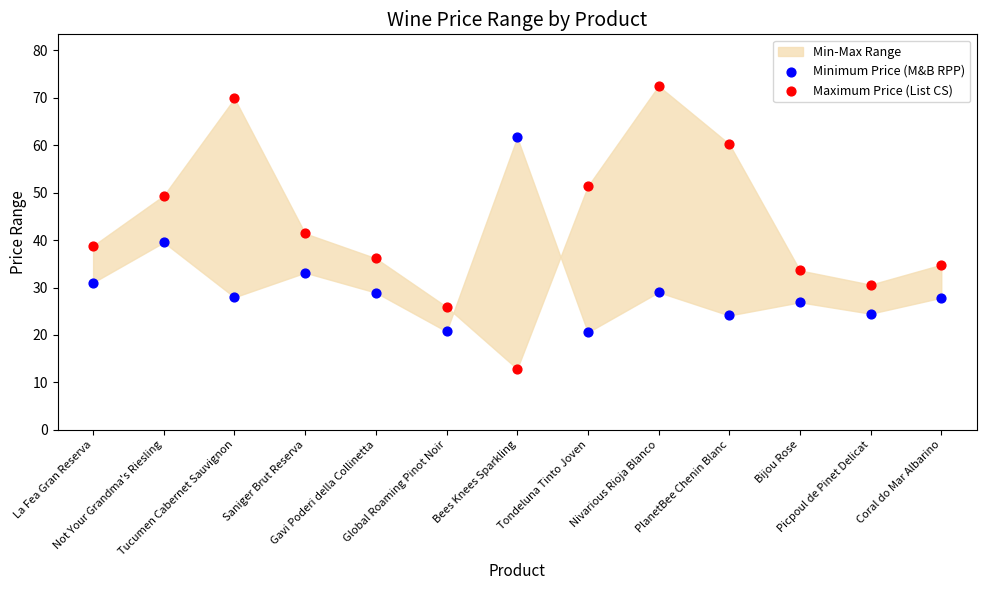

Which series reaches the minimum Y coordinate?

Maximum Price (List CS)